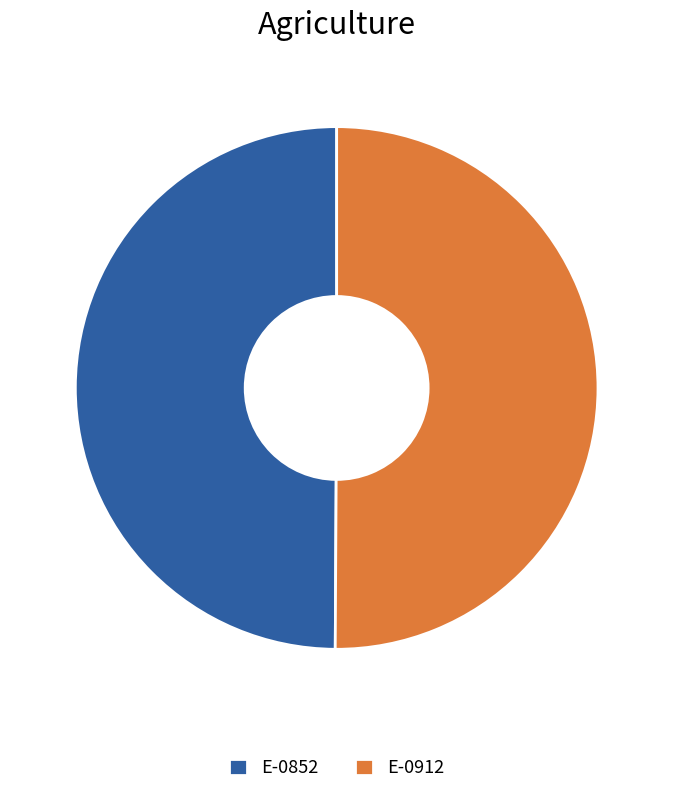

What is the ratio of the value at E-0912 to the value at E-0852?

1.0